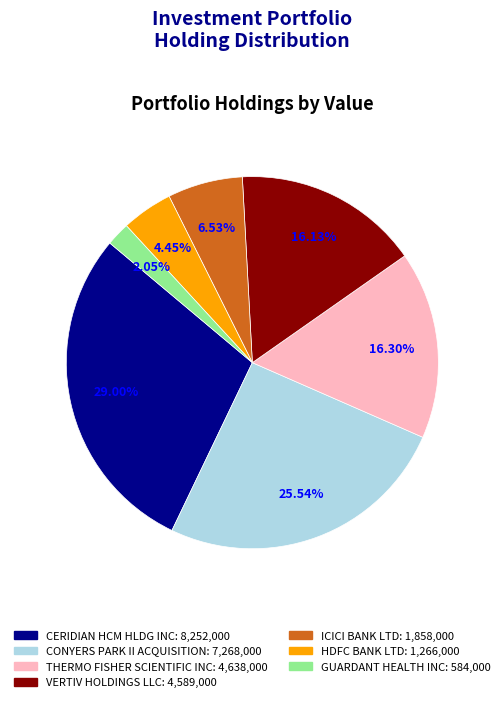

How many segments does this pie chart have?

7